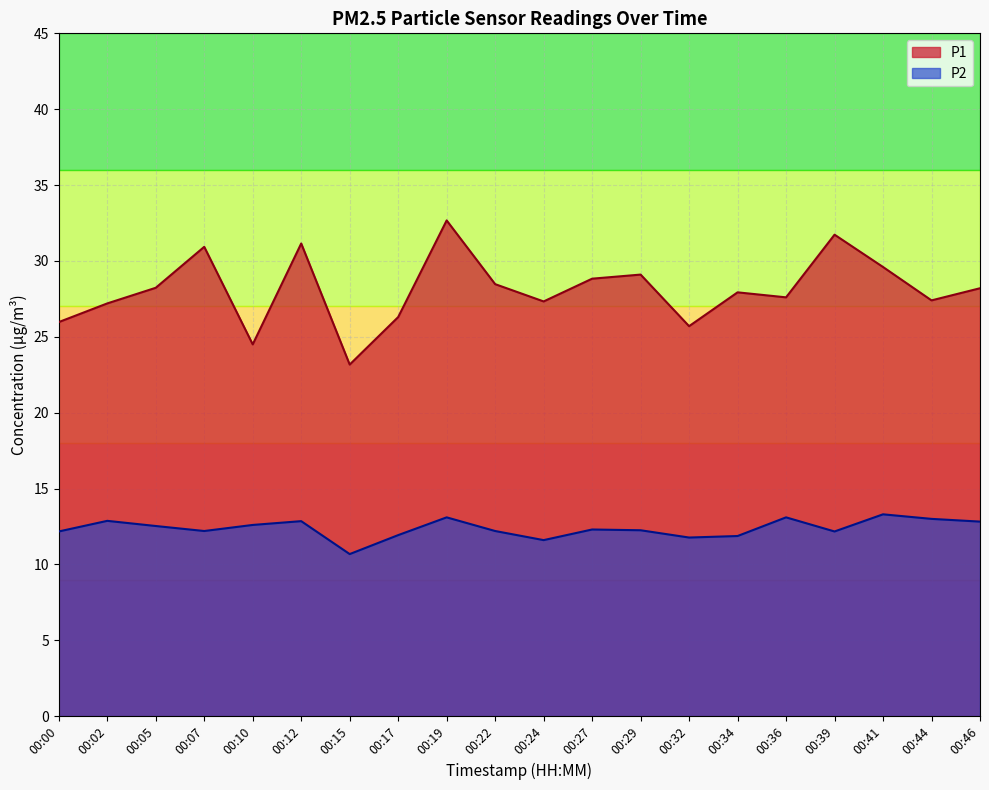

What is the minimum value shown in the chart?

10.7